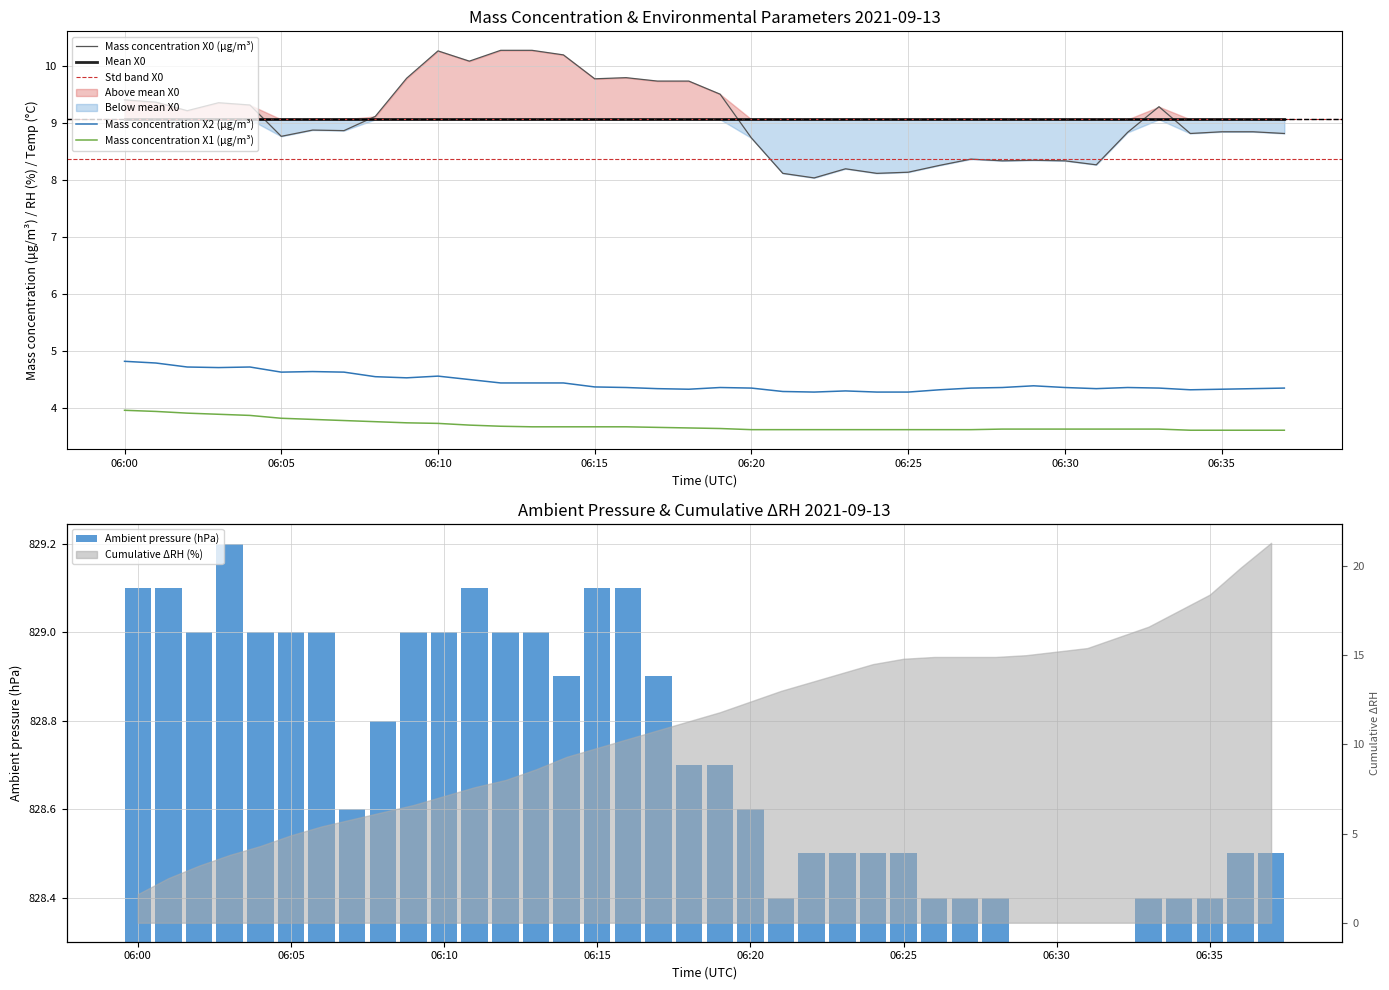

True or false: Mass concentration X2 (μg/m³) and Mass concentration X1 (μg/m³) cross at least once.

False